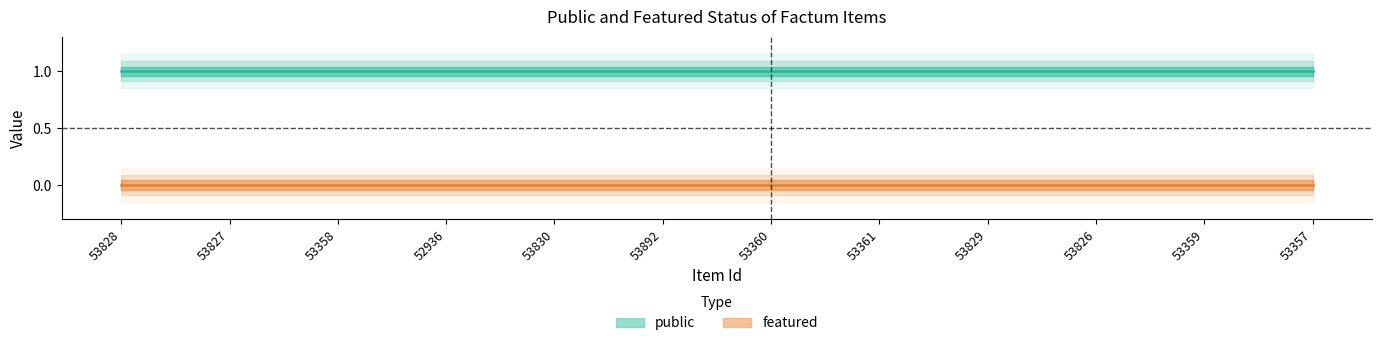

The public series shows 1 at 53892. True or false?

True